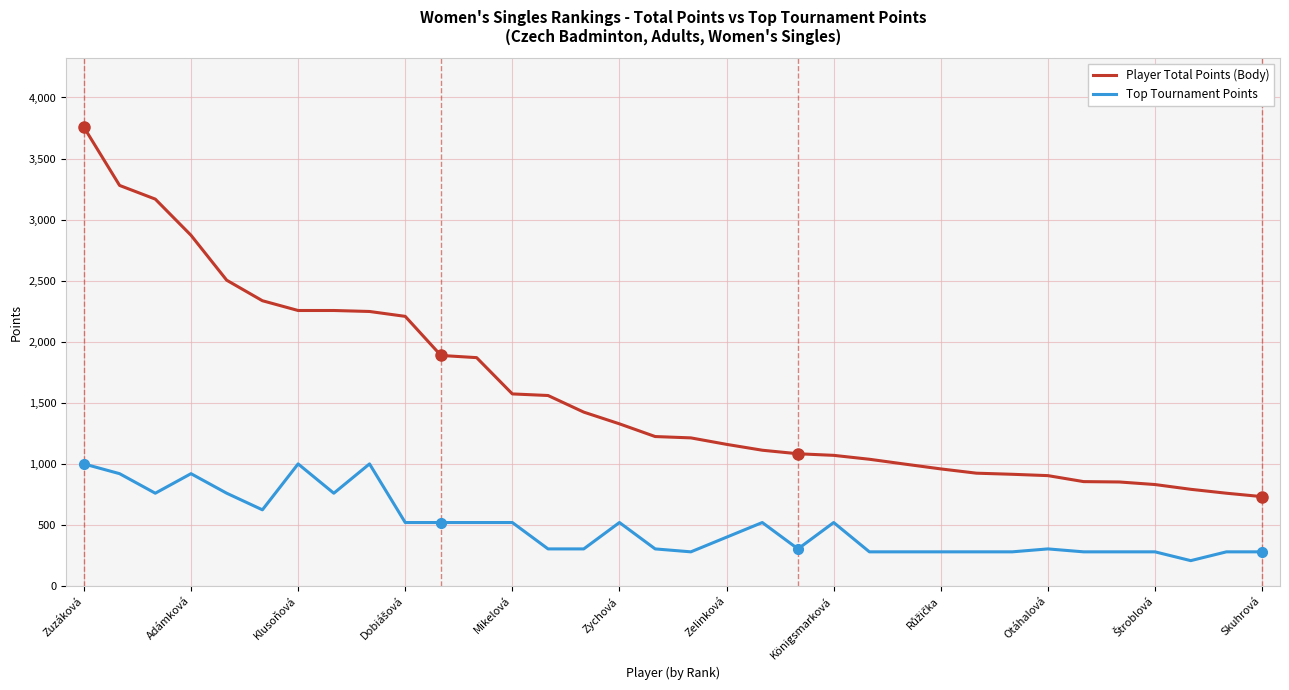

Which series has the widest spread of values?

Player Total Points (Body)